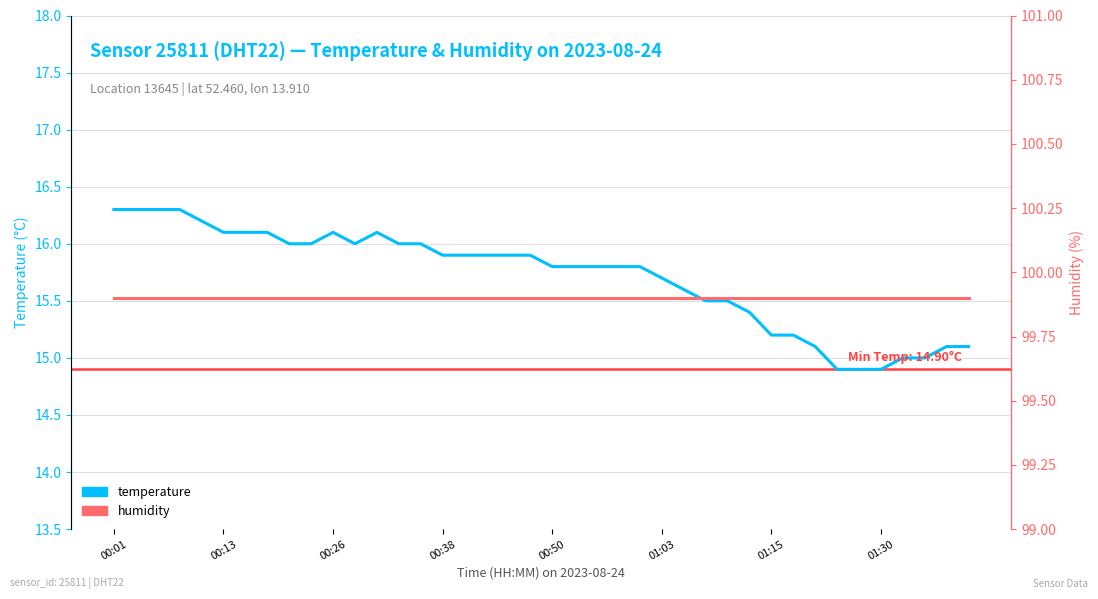

At which category does temperature reach its first local valley?

11